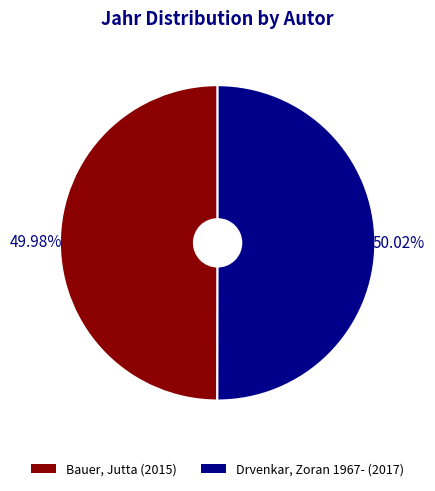

What percentage do Drvenkar, Zoran 1967- and Bauer, Jutta together represent?

100.0%